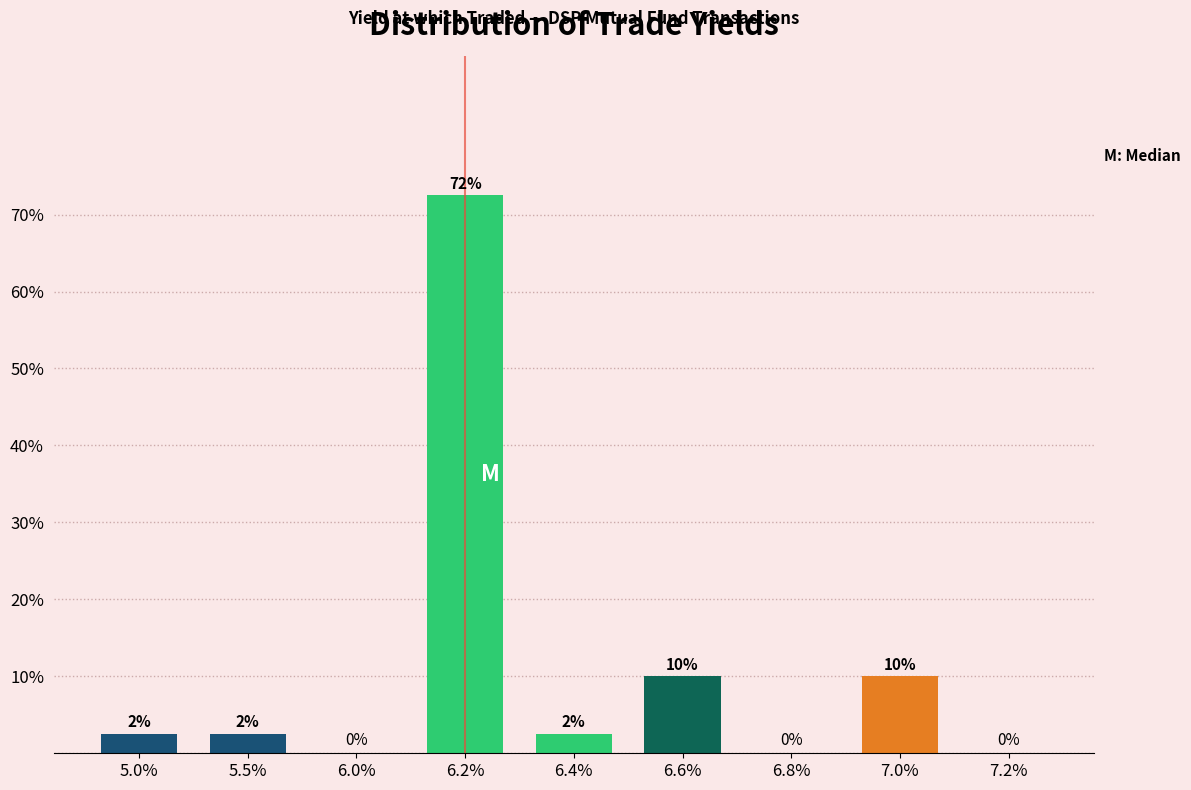

Which has a higher value, 5.5% or 6.0%?

5.5%